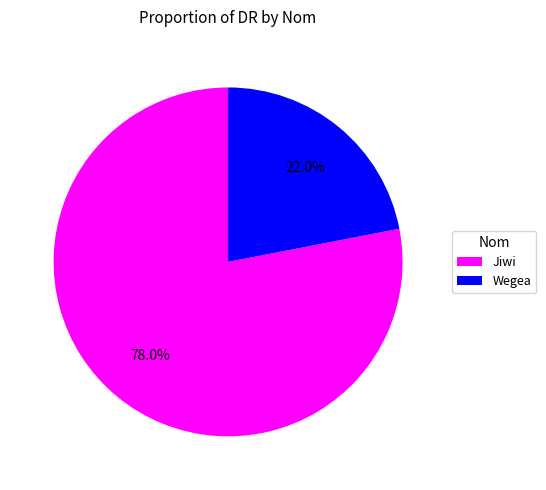

How many slices are in this pie chart?

2